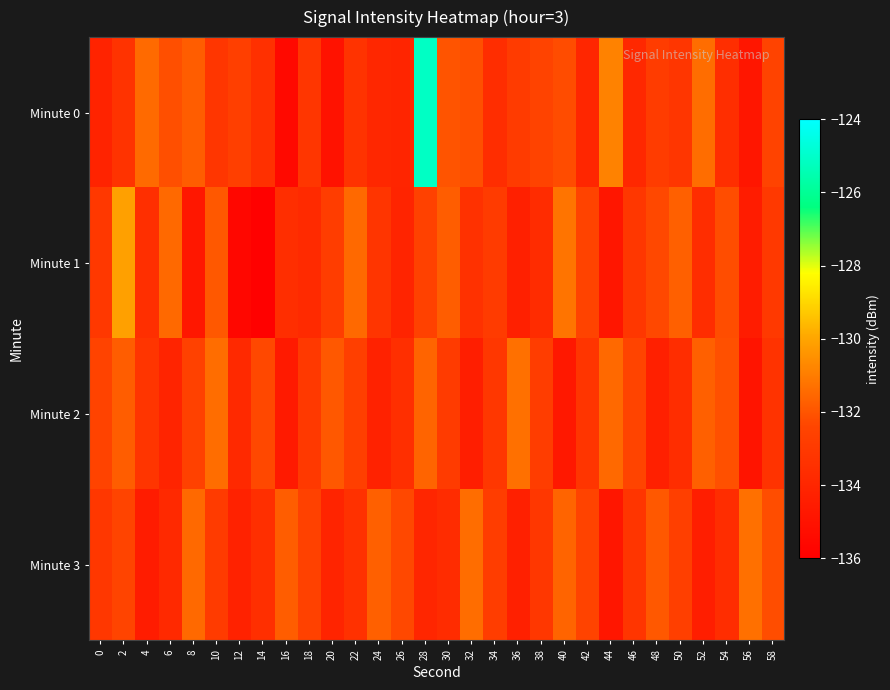

Reading left to right, extract all data points from this chart.

Minute 0: 0=-134.2	2=-133.3	4=-131.5	6=-132.2	8=-131.8	10=-133.1	12=-132.7	14=-133.5	16=-135.5	18=-133.2	20=-135.0	22=-133.3	24=-133.9	26=-134.0	28=-125.1	30=-132.0	32=-132.1	34=-133.6	36=-132.9	38=-132.5	40=-132.2	42=-134.0	44=-130.9	46=-133.9	48=-132.9	50=-133.2	52=-131.4	54=-133.6	56=-134.8	58=-132.5
Minute 1: 0=-133.0	2=-130.1	4=-133.5	6=-131.5	8=-134.8	10=-131.9	12=-135.6	14=-135.9	16=-133.6	18=-133.8	20=-132.8	22=-131.5	24=-133.2	26=-134.1	28=-132.6	30=-131.8	32=-133.4	34=-132.9	36=-134.3	38=-133.7	40=-131.2	42=-132.5	44=-134.8	46=-133.1	48=-132.3	50=-131.7	52=-133.6	54=-132.2	56=-134.5	58=-133.0
Minute 2: 0=-132.5	2=-131.8	4=-133.2	6=-134.1	8=-132.6	10=-131.4	12=-133.8	14=-132.3	16=-134.6	18=-133.0	20=-131.9	22=-132.7	24=-134.2	26=-133.5	28=-131.6	30=-132.9	32=-134.4	34=-133.1	36=-131.3	38=-132.8	40=-134.7	42=-133.2	44=-131.5	46=-132.4	48=-134.3	50=-133.6	52=-131.7	54=-132.1	56=-134.9	58=-133.3
Minute 3: 0=-133.1	2=-132.4	4=-134.5	6=-133.8	8=-131.5	10=-132.9	12=-134.2	14=-133.5	16=-131.8	18=-132.6	20=-134.1	22=-133.4	24=-131.7	26=-132.3	28=-134.0	30=-133.7	32=-131.4	34=-132.8	36=-134.3	38=-133.1	40=-131.6	42=-132.5	44=-134.8	46=-133.2	48=-131.9	50=-132.7	52=-134.4	54=-133.6	56=-131.3	58=-132.2